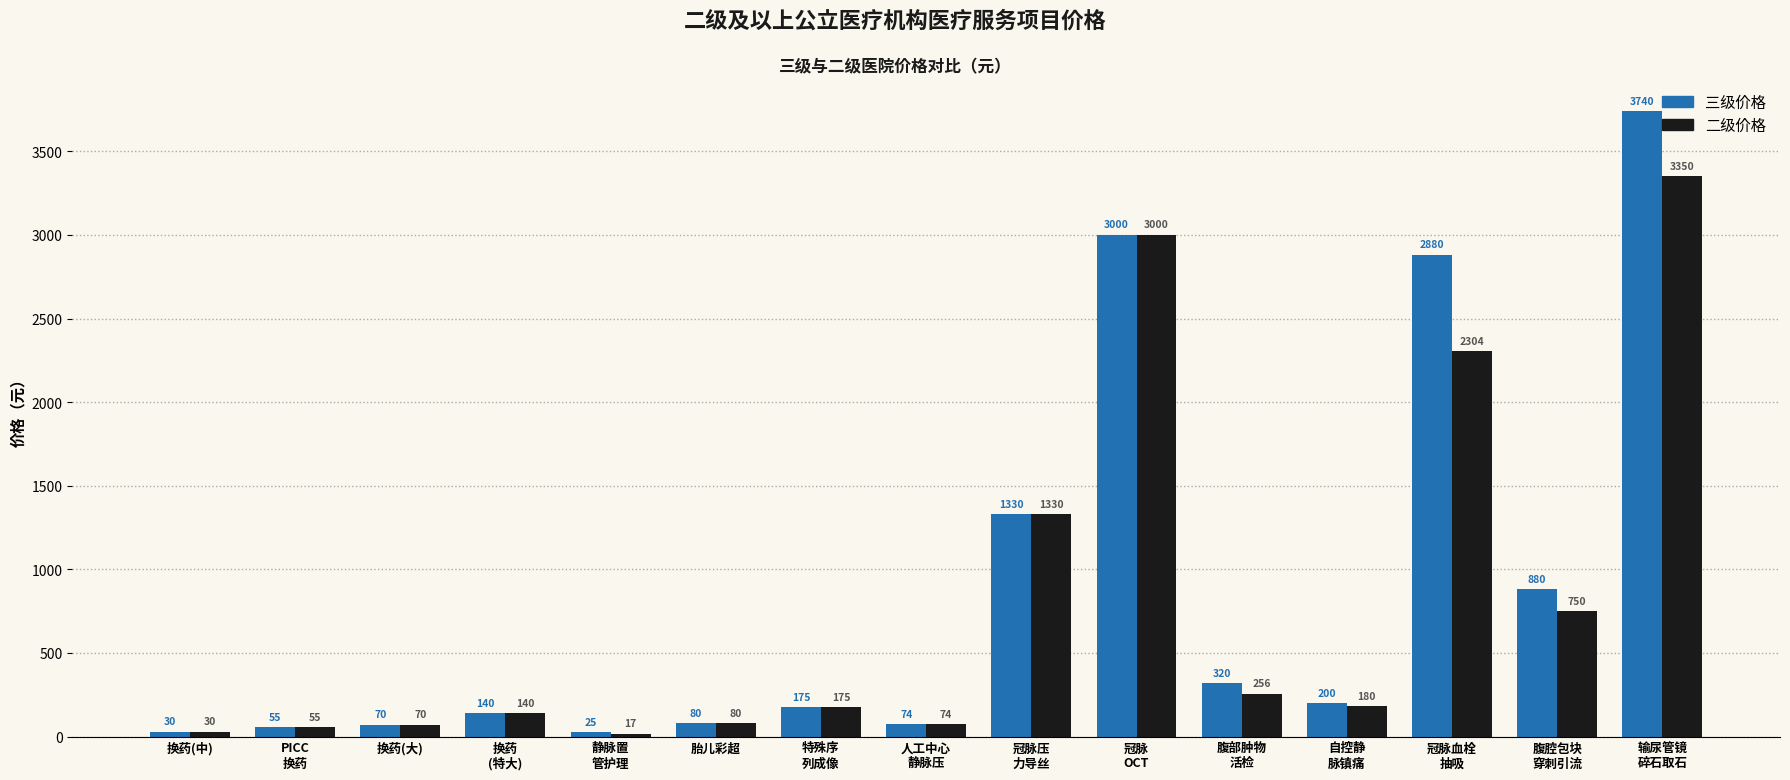

What is the sum of the 三级价格 values at 换药(中) and 人工中心
静脉压?

104